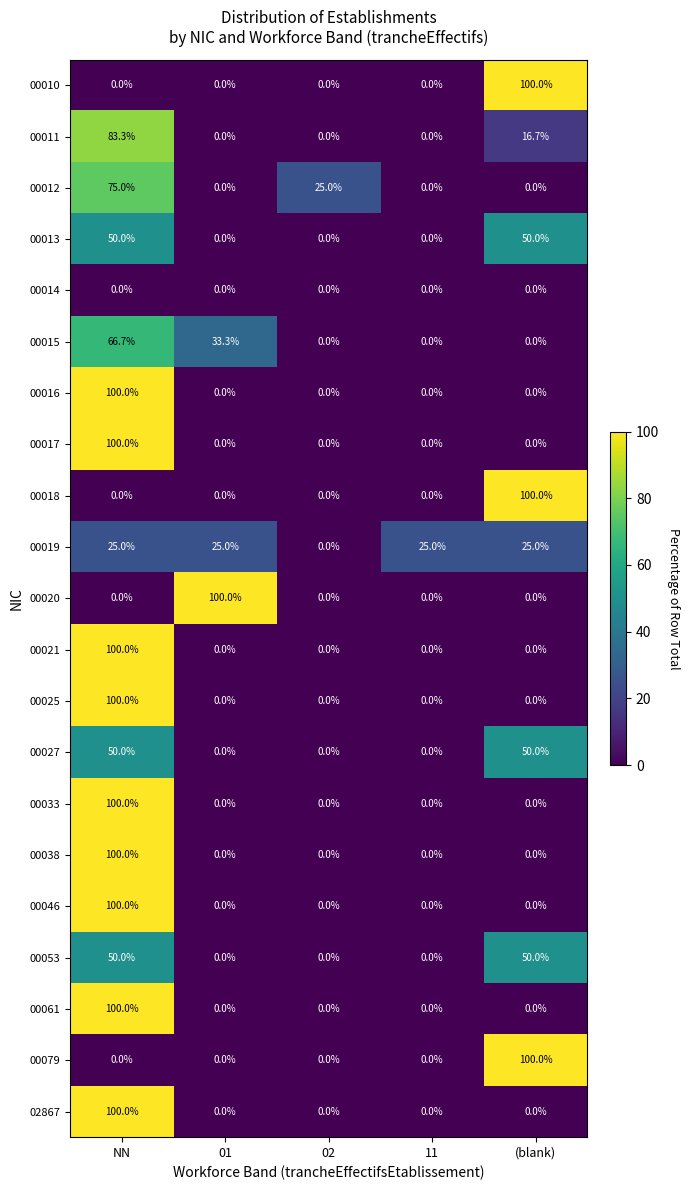

Which category has the highest value in the 00012 series?

NN